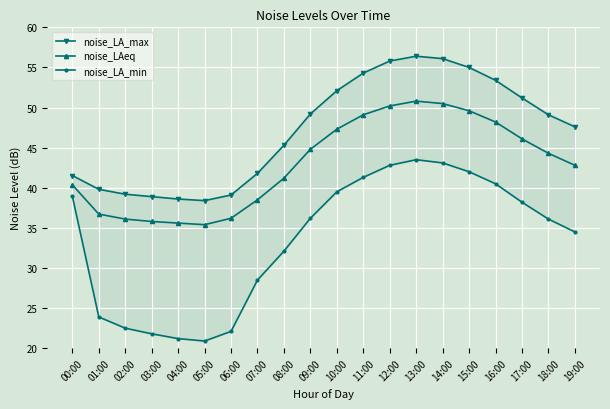

True or false: noise_LA_max and noise_LAeq intersect in this chart.

False